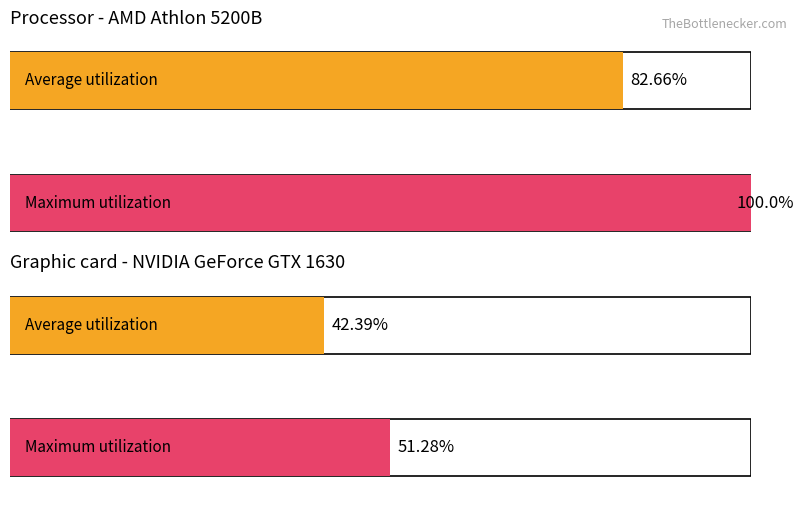

How many data points does each series have?

2